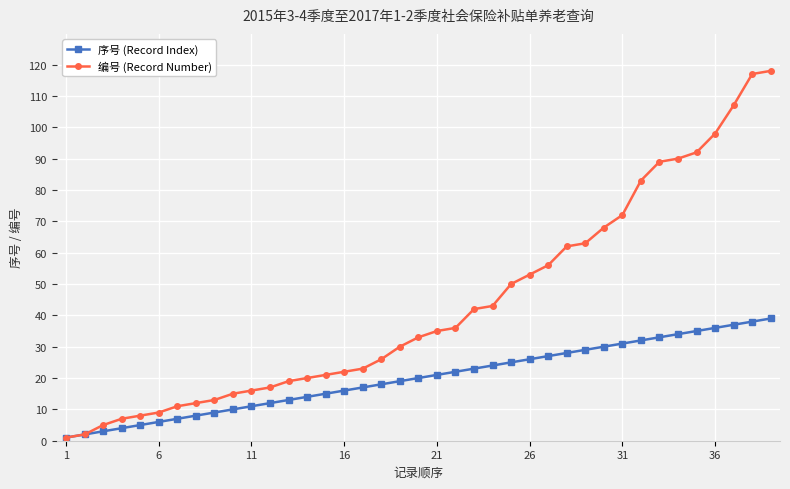

Which series has the largest total across all categories?

编号 (Record Number)